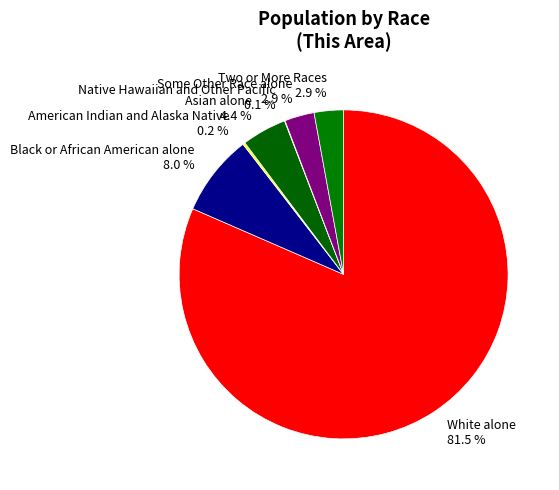

Which slice is the largest?

White alone